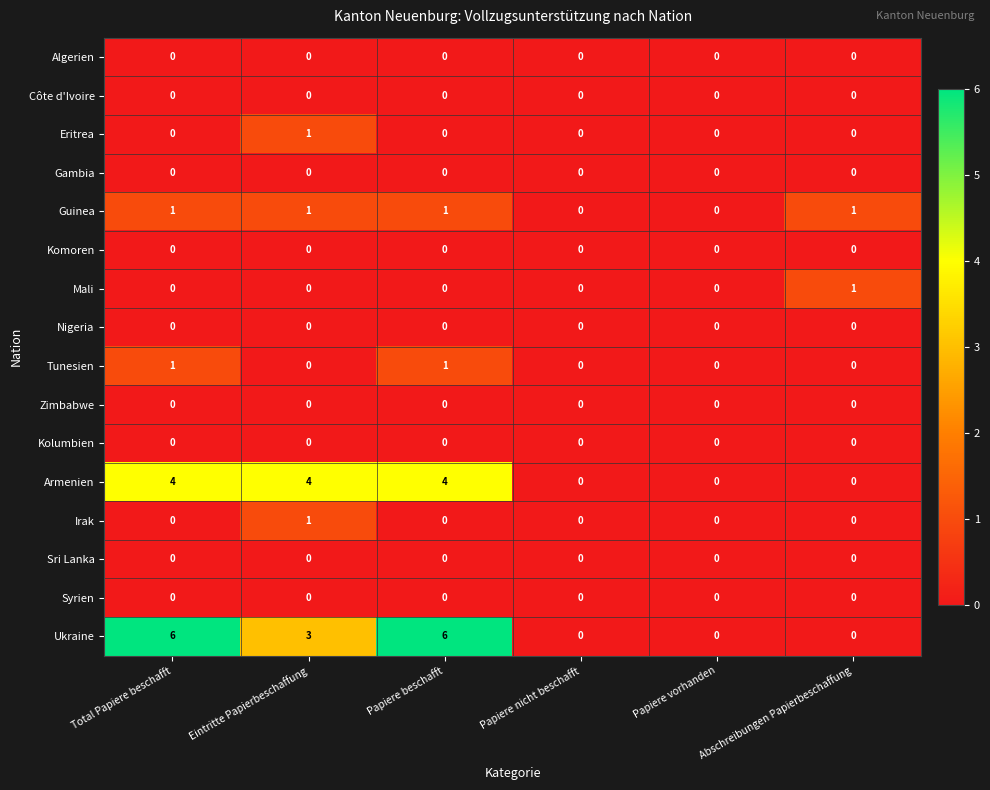

Which series has the widest spread of values?

Ukraine